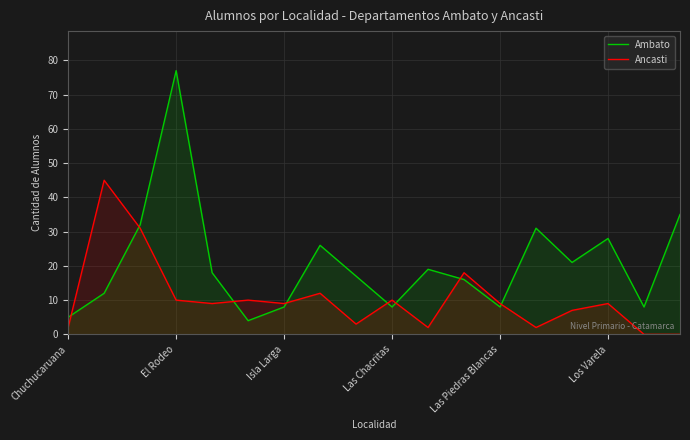

At which category is the sum across all series the highest?

El Rodeo